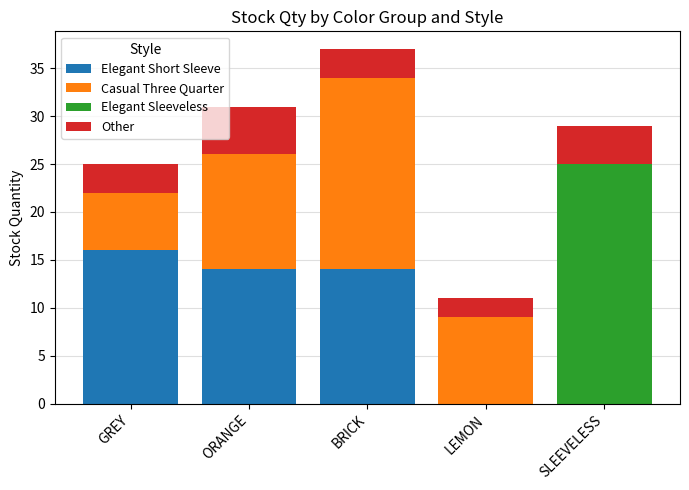

Count the number of categories in the chart.

5